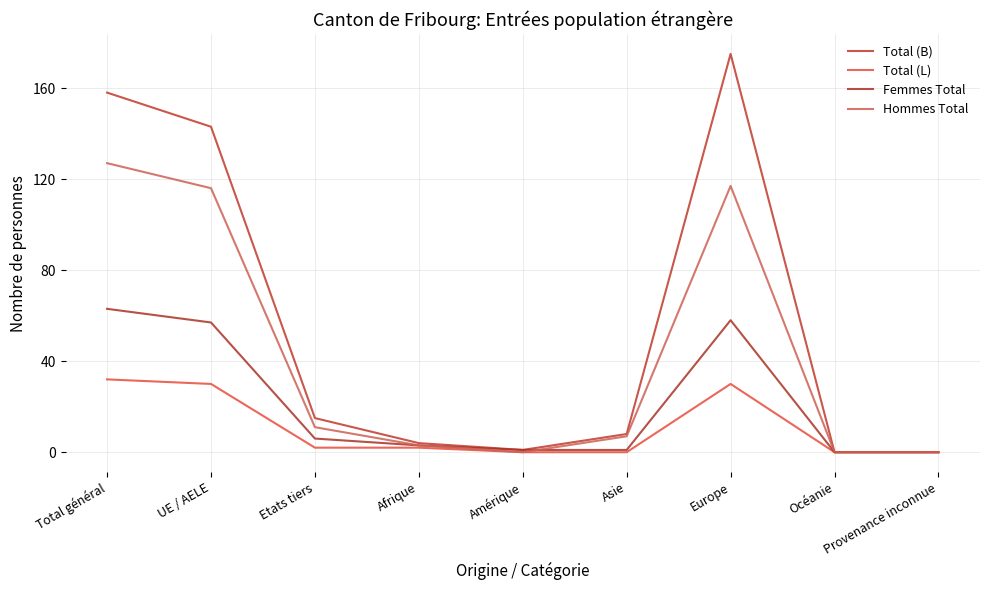

Count the number of categories in the chart.

9